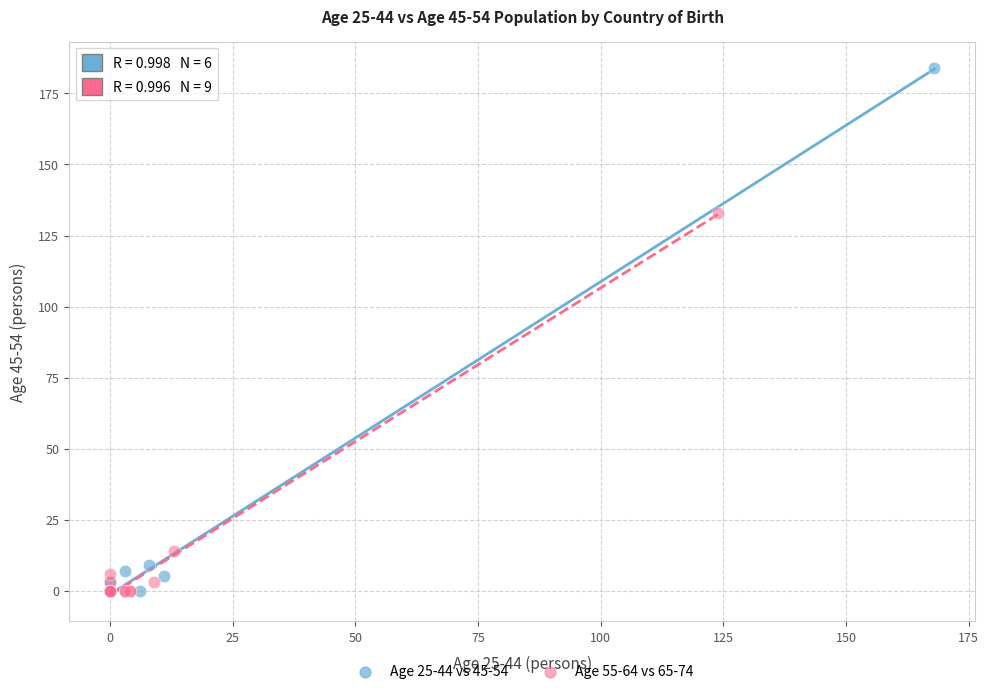

Which series reaches the maximum Y coordinate?

Age 25-44 vs 45-54